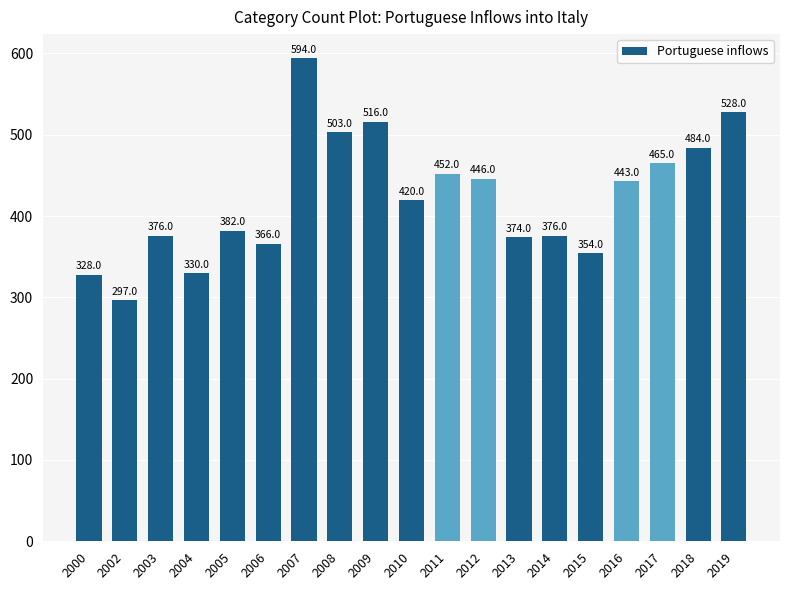

What is the value of the 12th bar from the left?

446